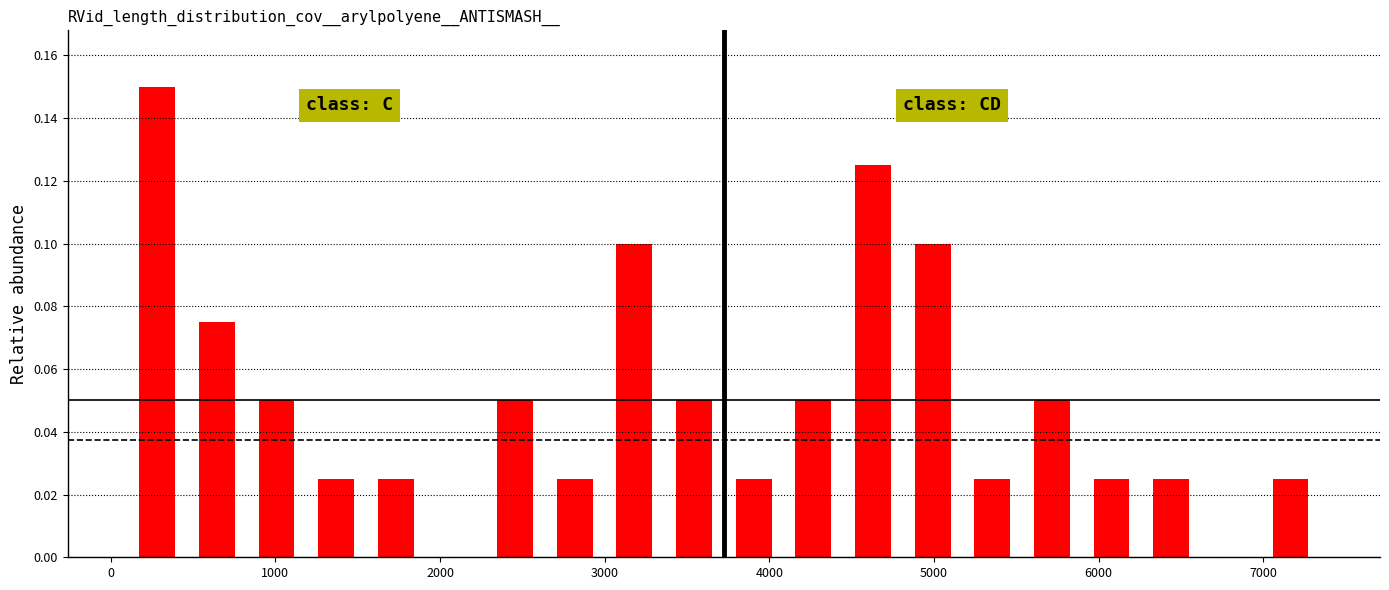

Read against the x-axis, roughly where is the centre of the tallest bar?

300